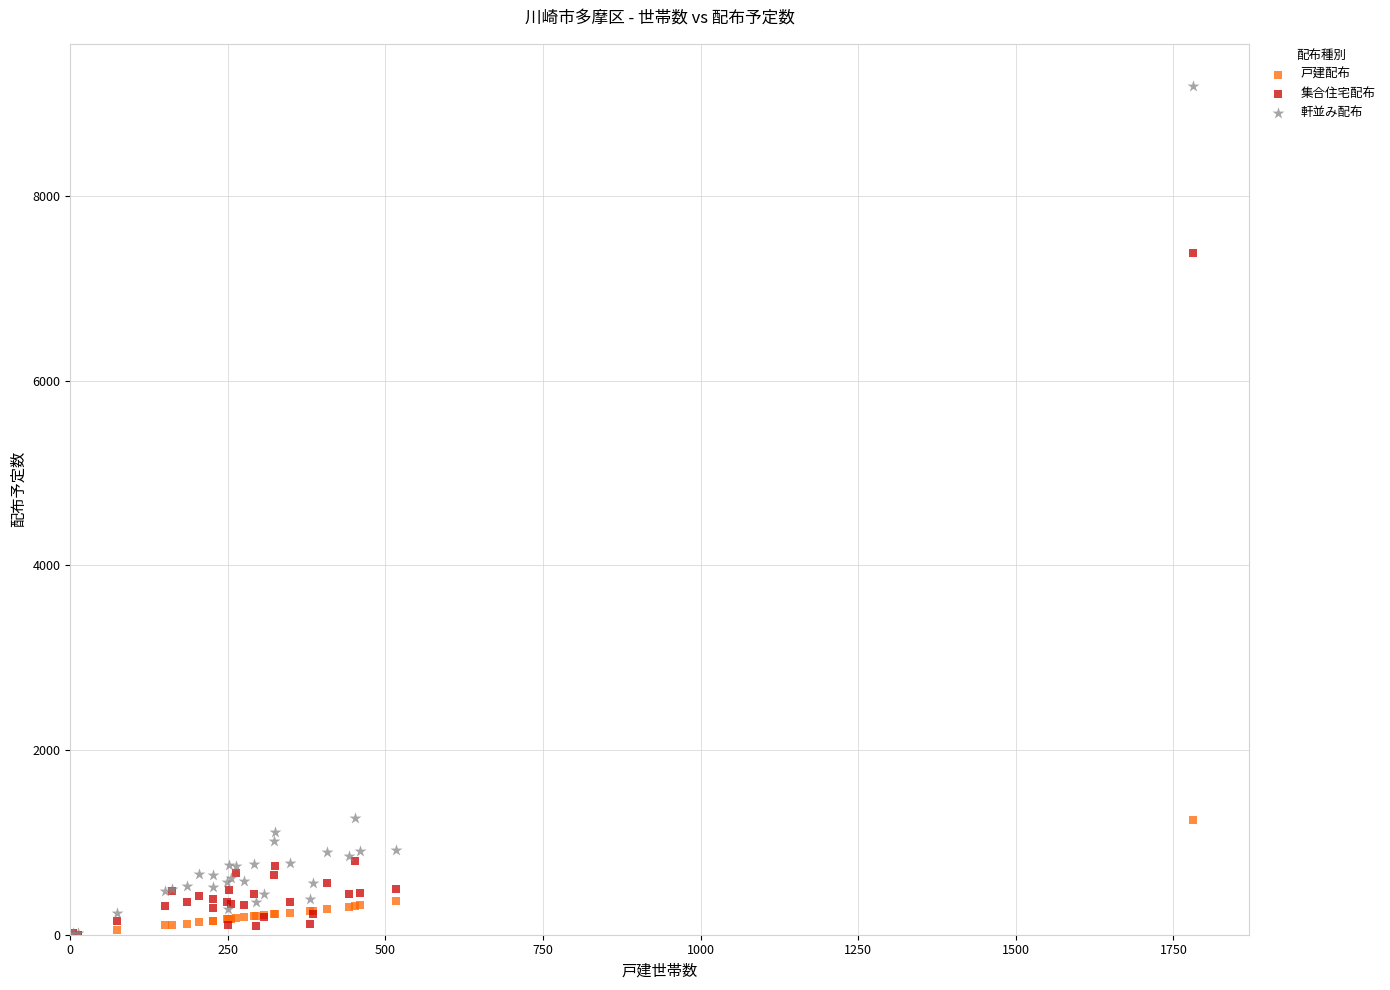

In the 軒並み配布 series, what Y value is closest to 4600?

1260